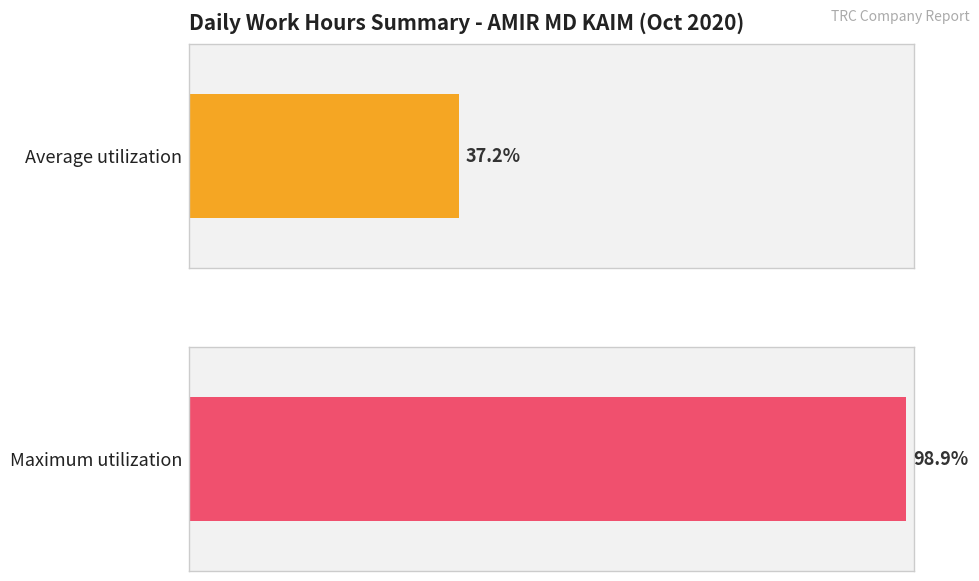

How many series are shown in this chart?

1